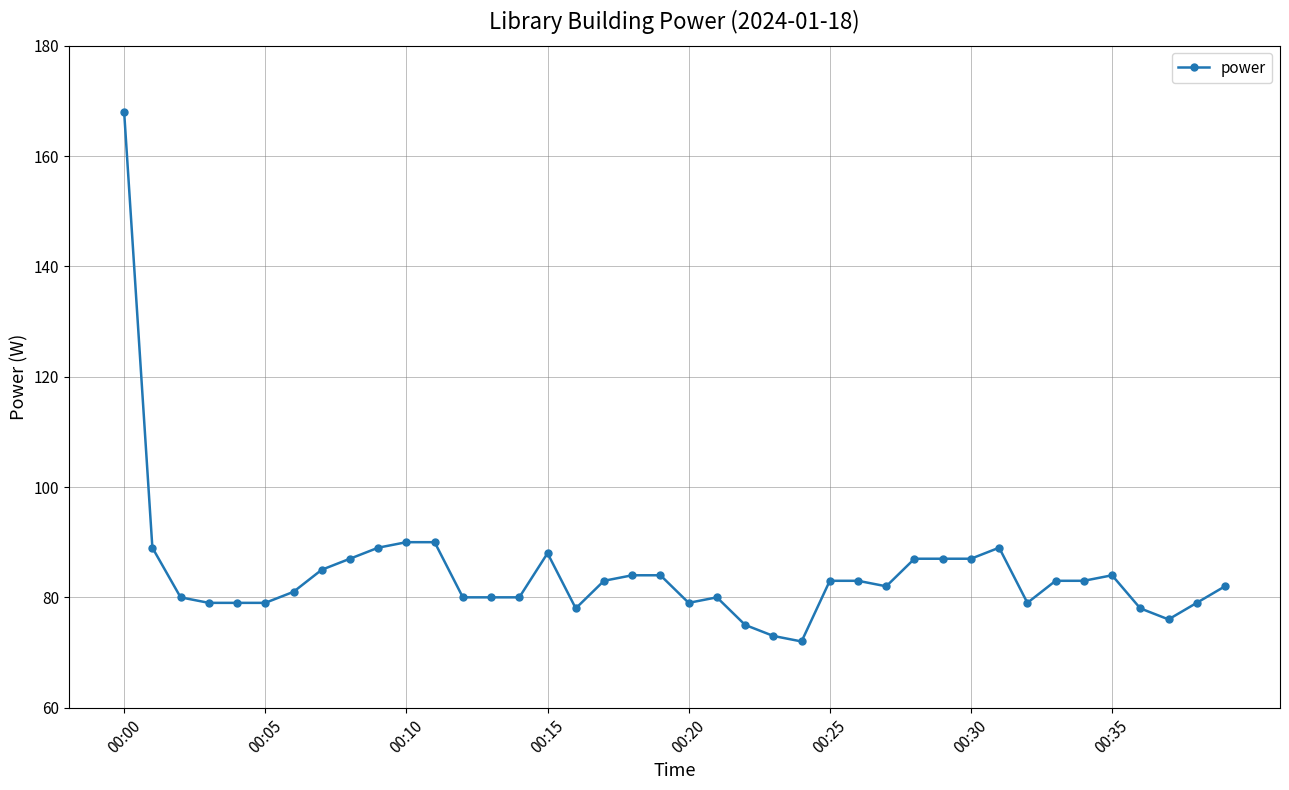

What is the sum of all values?

3374